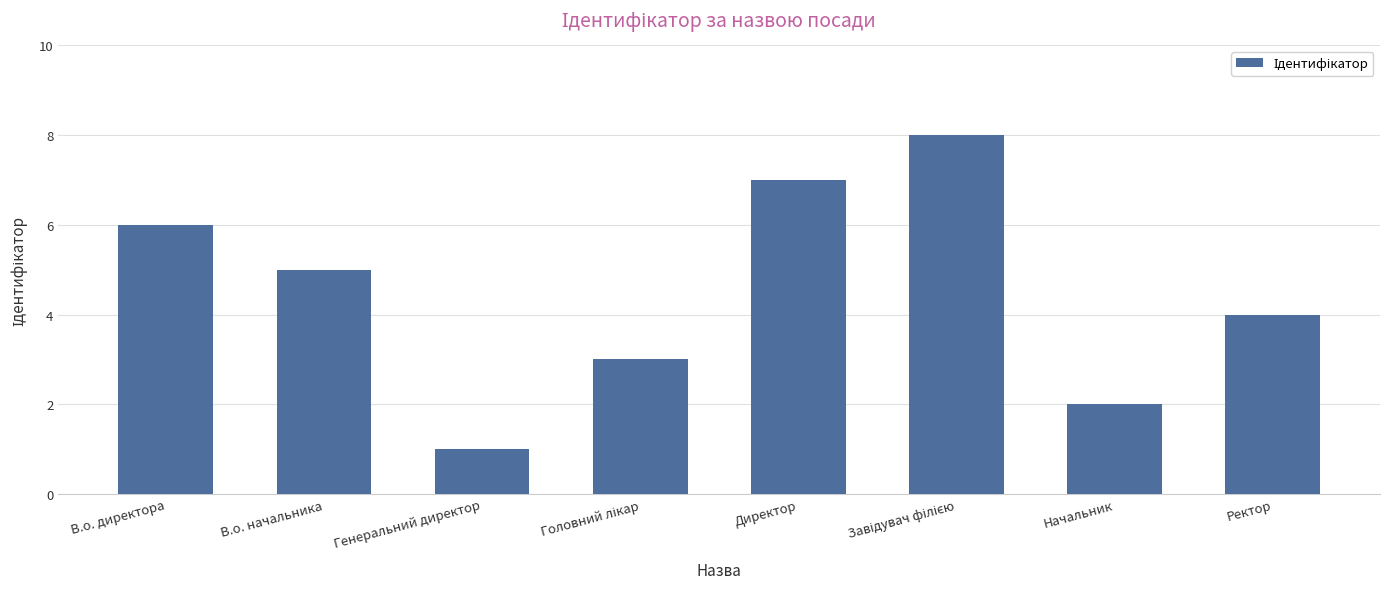

Does the chart contain stacked bars?

No